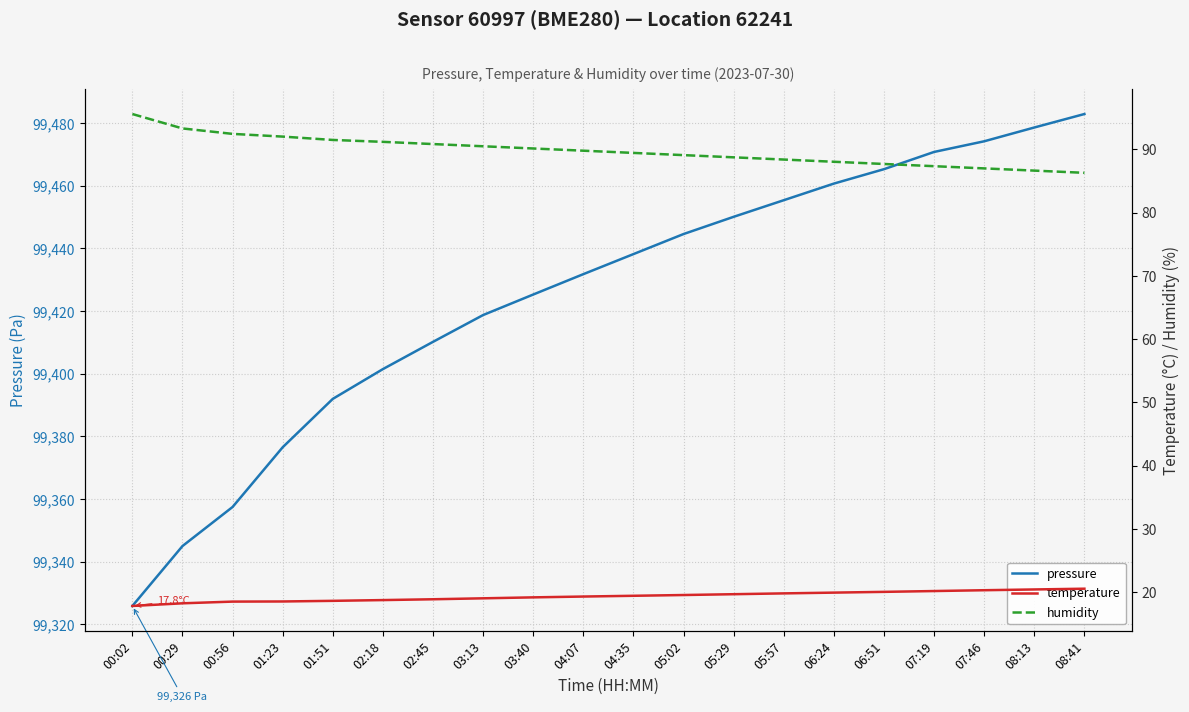

At which label does pressure first exceed 99438?

04:35